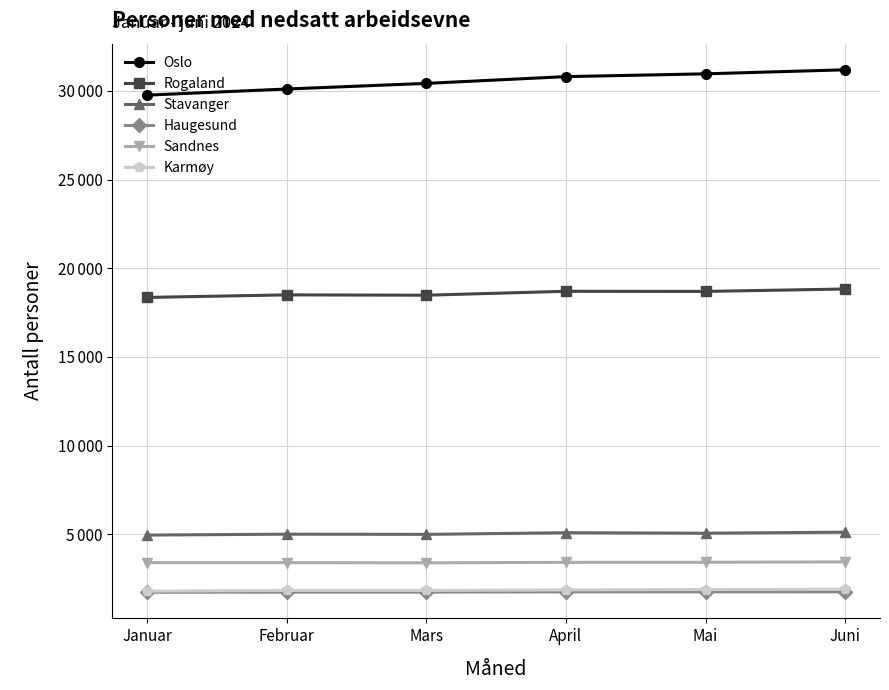

At how many categories does at least one series exceed 30905?

2